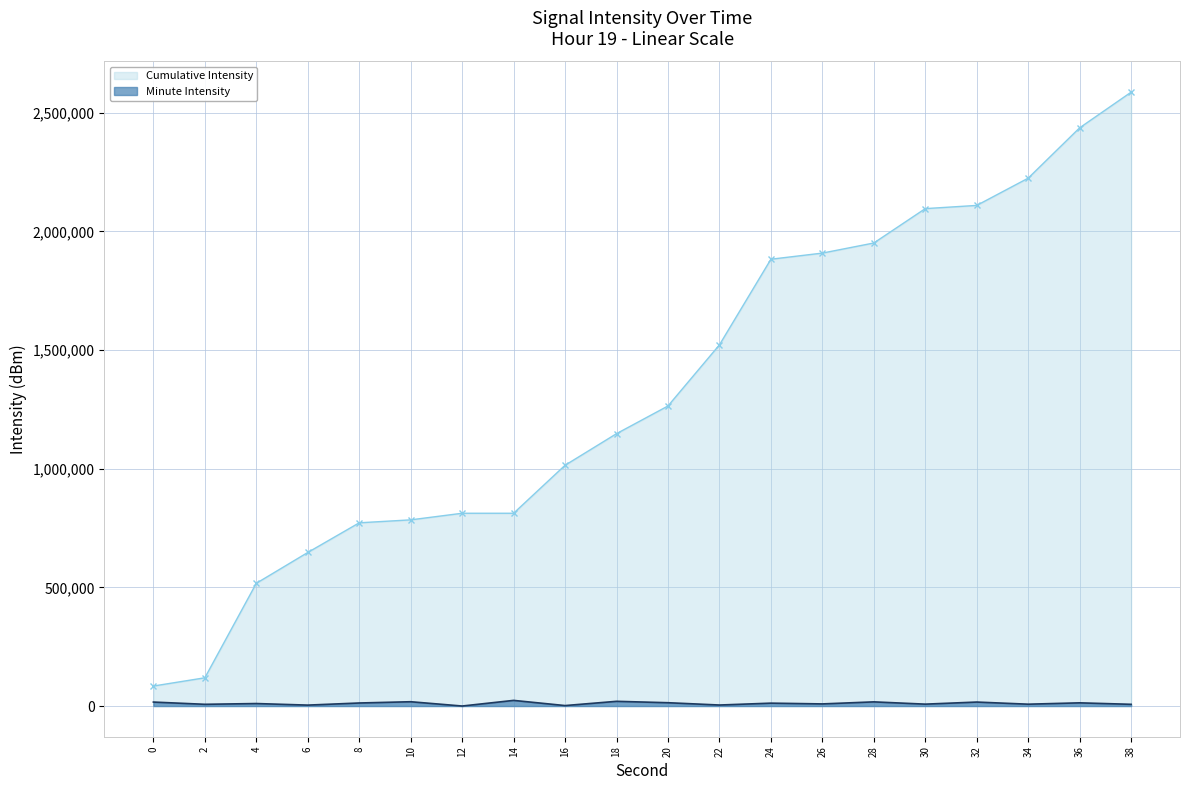

What is the value of the Minute Intensity point at the 18th from the left?

7713.6